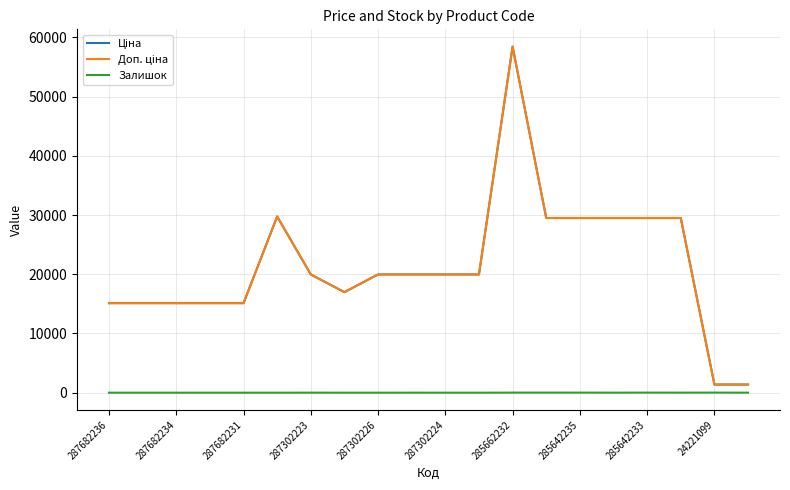

What is the maximum value shown in the chart?

58426.5